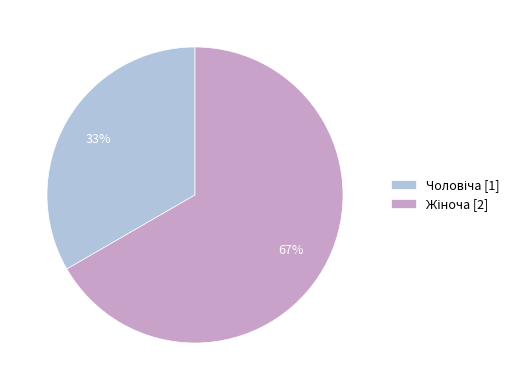

To the nearest percent, what is the average slice percentage?

50%